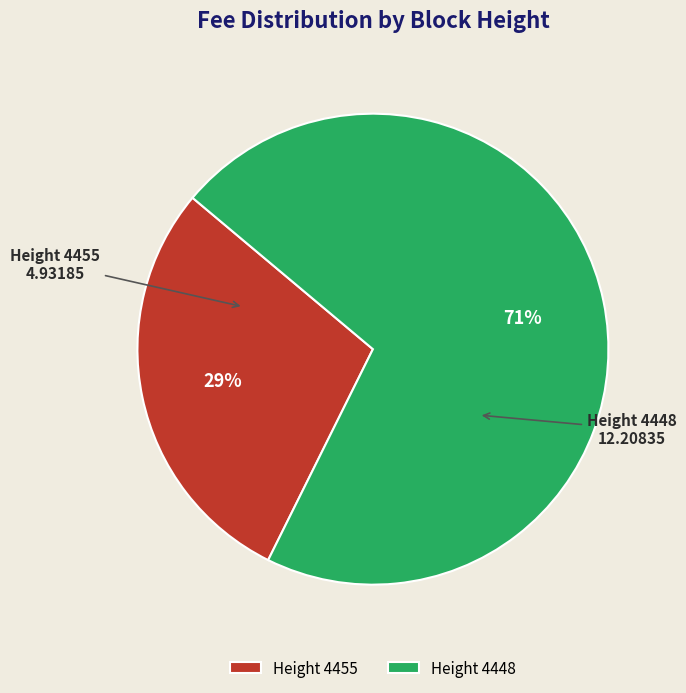

What is the ratio of the value at Height 4455 to the value at Height 4448?

0.4